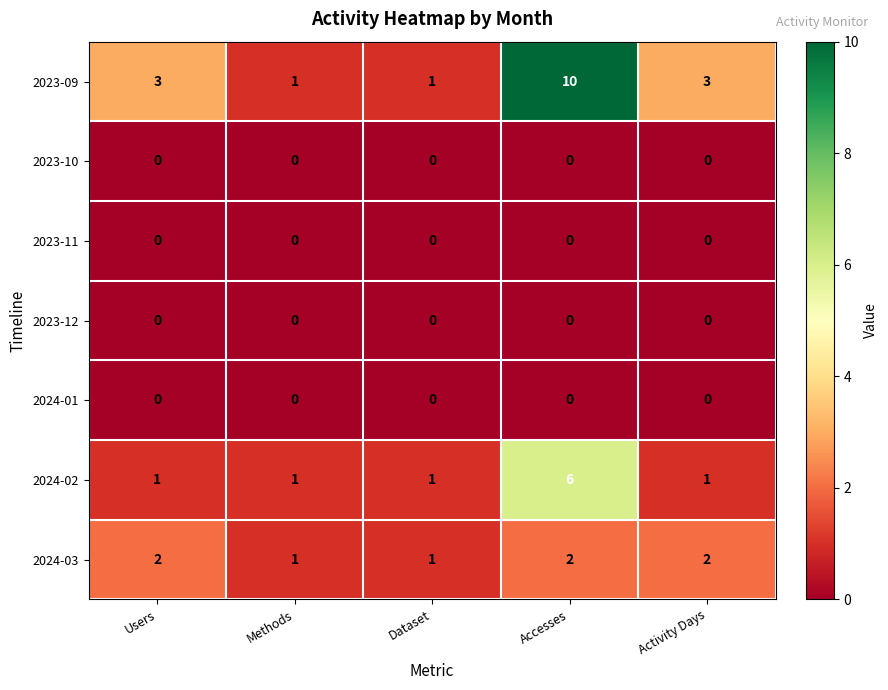

Is it true that 2023-11 equals 0 at Methods?

True